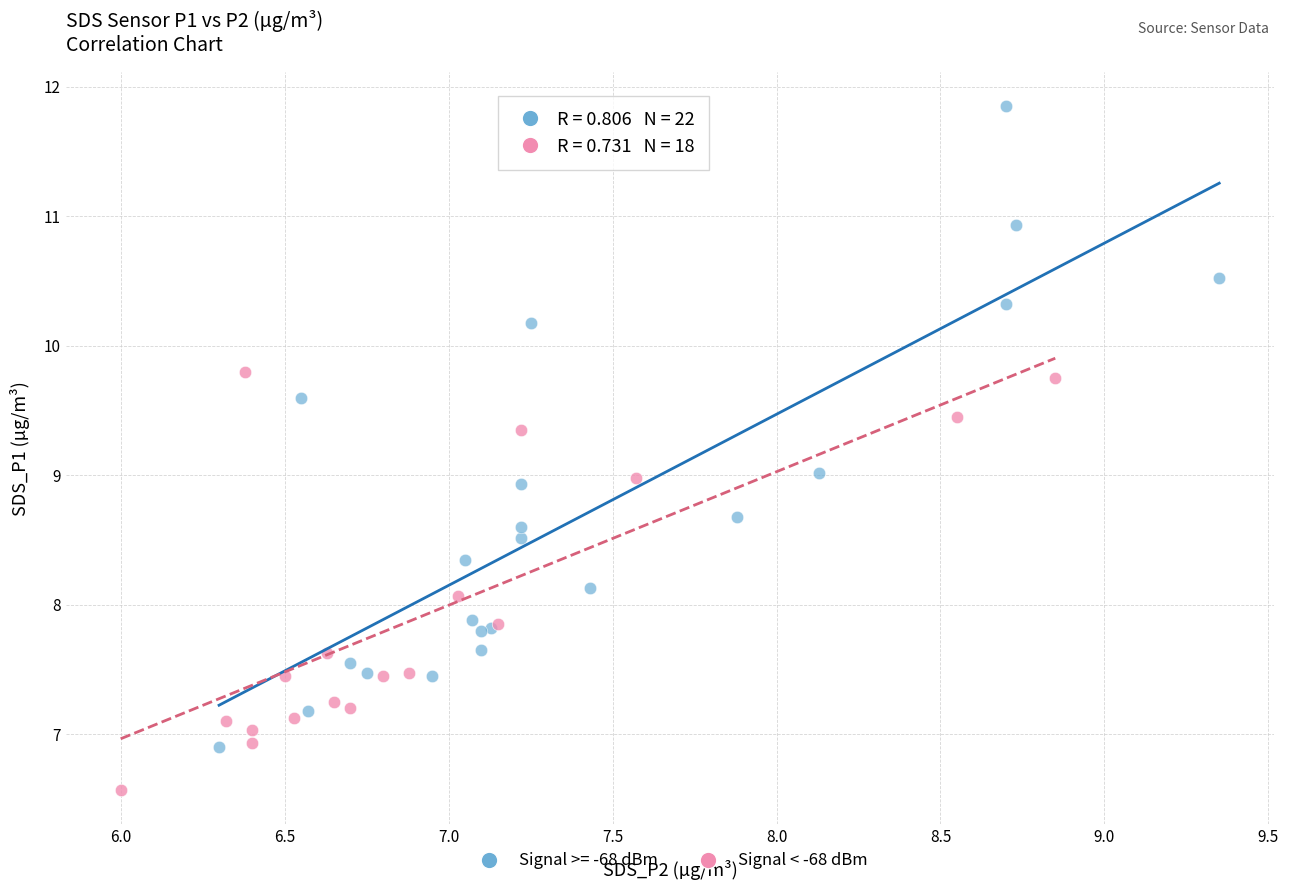

Which series reaches the minimum Y coordinate?

Signal < -68 dBm